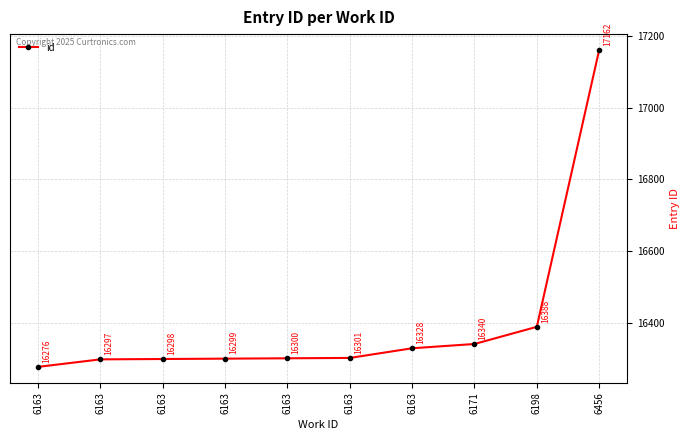

True or false: the data has more than 2 interior local peaks.

False